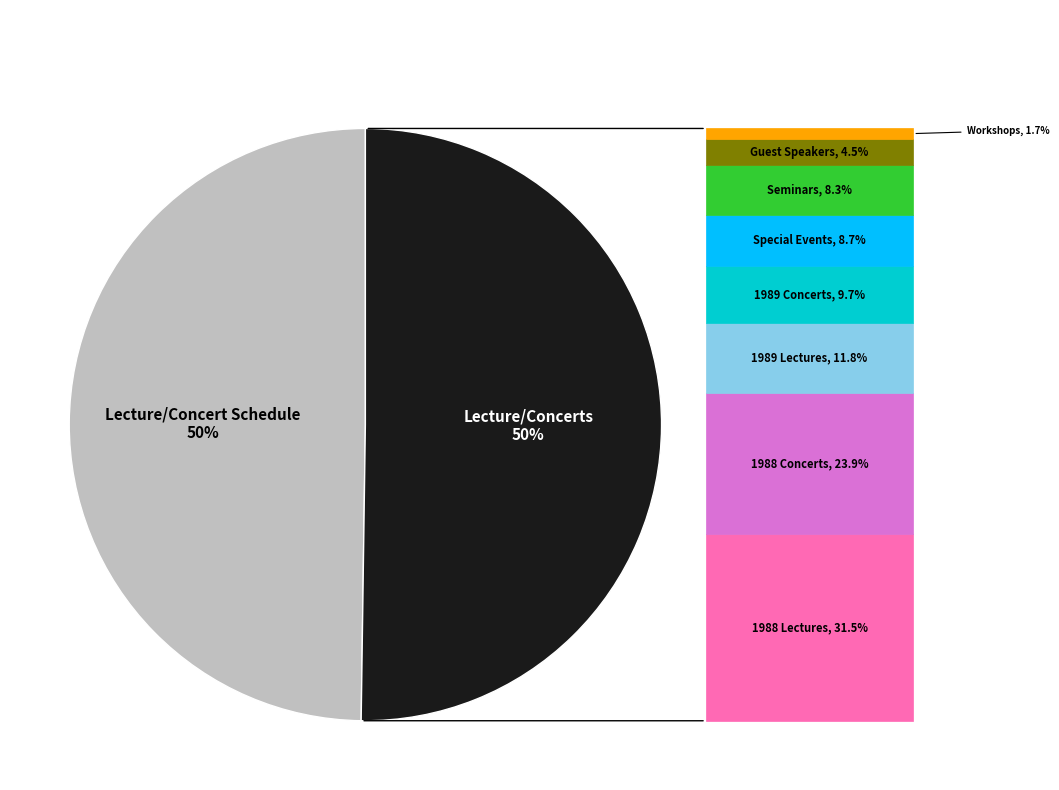

To the nearest percent, what is the average slice percentage?

50%